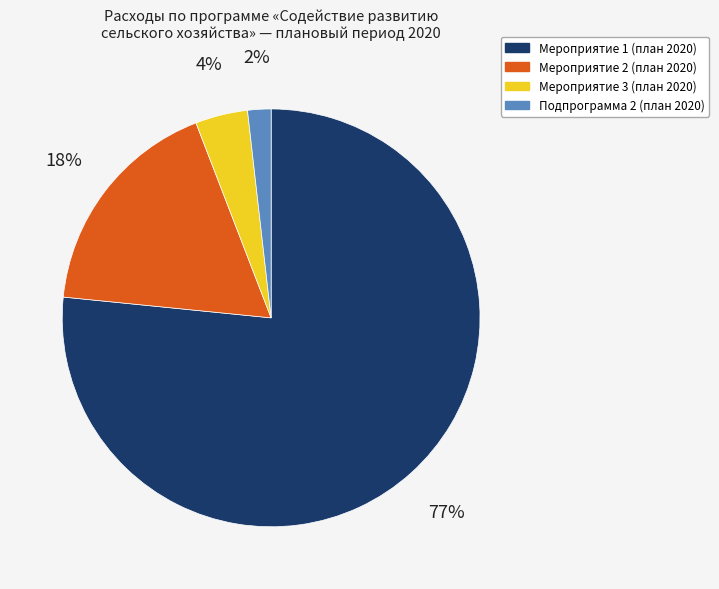

What is the majority slice?

Мероприятие 1 (план 2020)